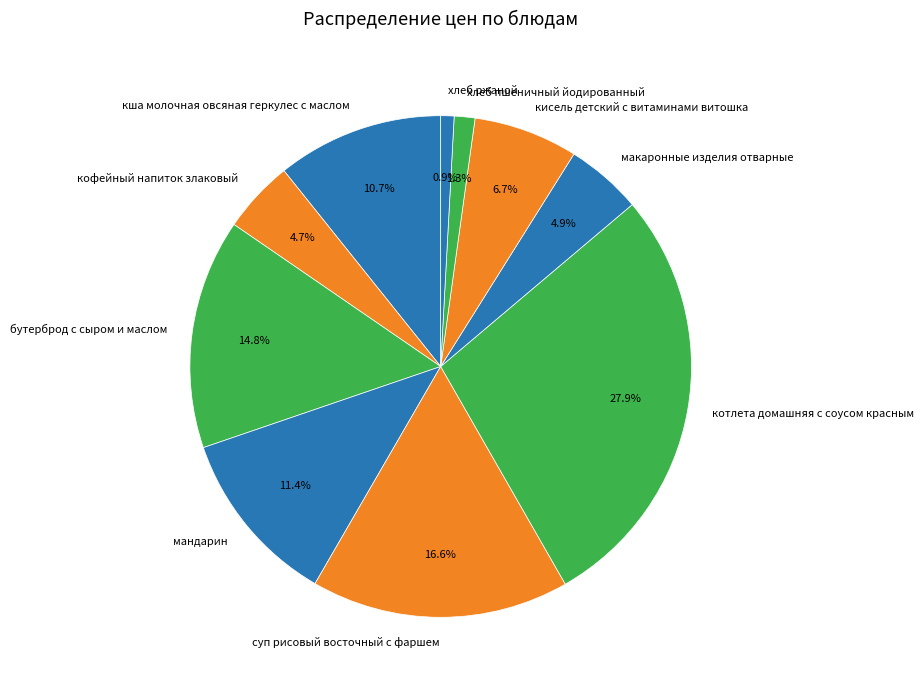

To the nearest percent, what is the difference between the кисель детский с витаминами витошка and макаронные изделия отварные slice percentages?

2%